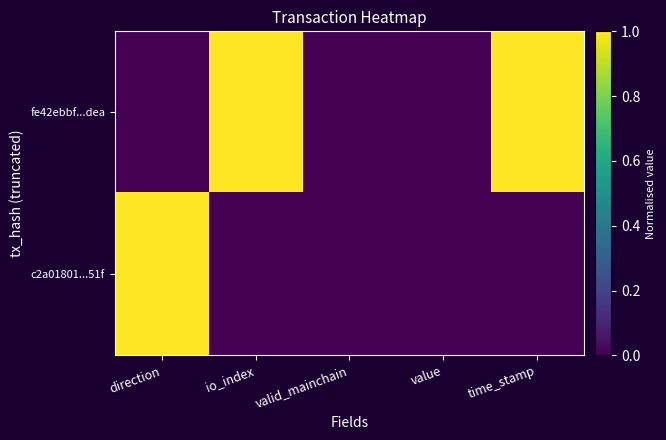

Reading right to left, list all the values displayed in this chart.

fe42ebbf...dea: time_stamp=1	value=0	valid_mainchain=0	io_index=1	direction=0
c2a01801...51f: time_stamp=0	value=0	valid_mainchain=0	io_index=0	direction=1